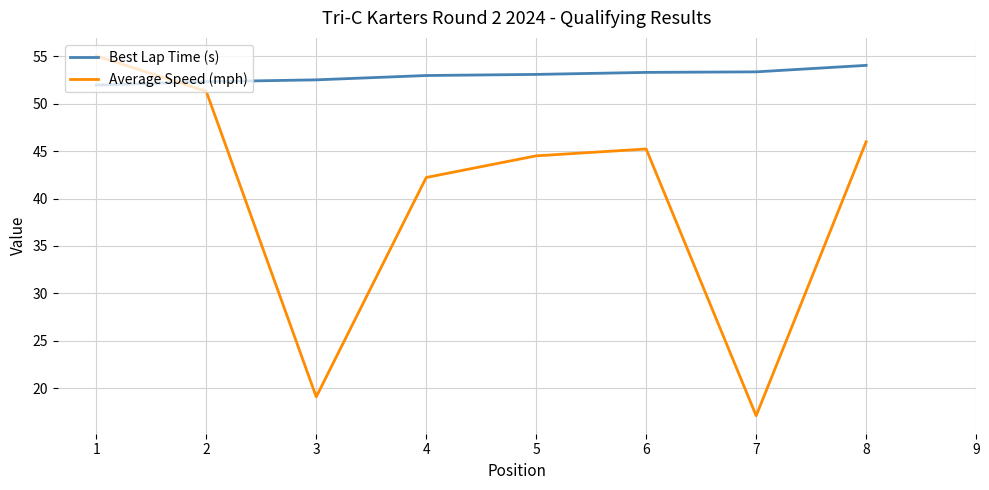

What is the difference between the Best Lap Time (s) values at 8 and 3?

1.5